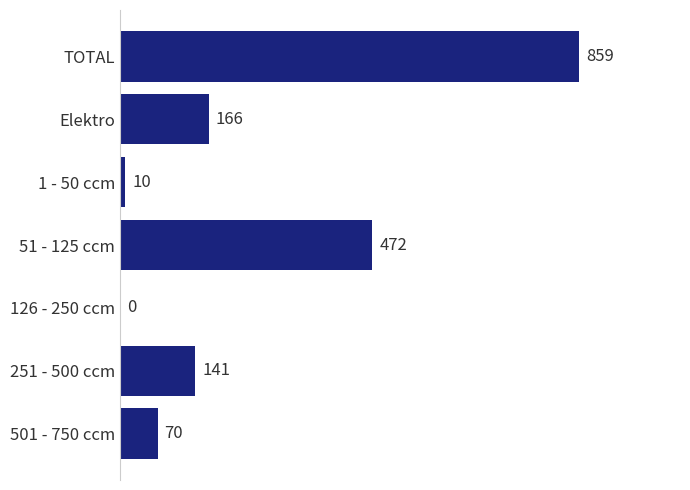

Which has a higher value, Elektro or 251 - 500 ccm?

Elektro